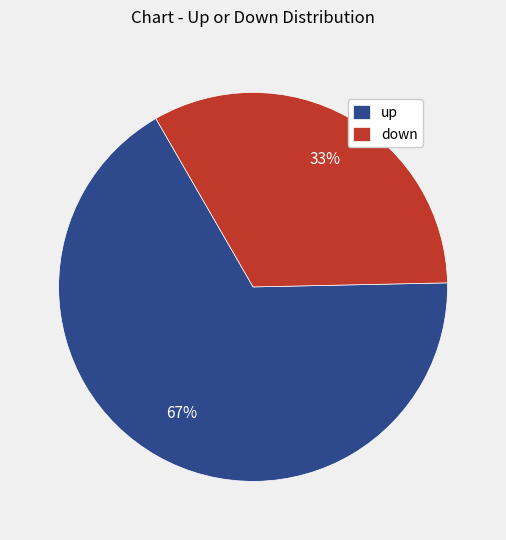

How many segments does this pie chart have?

2